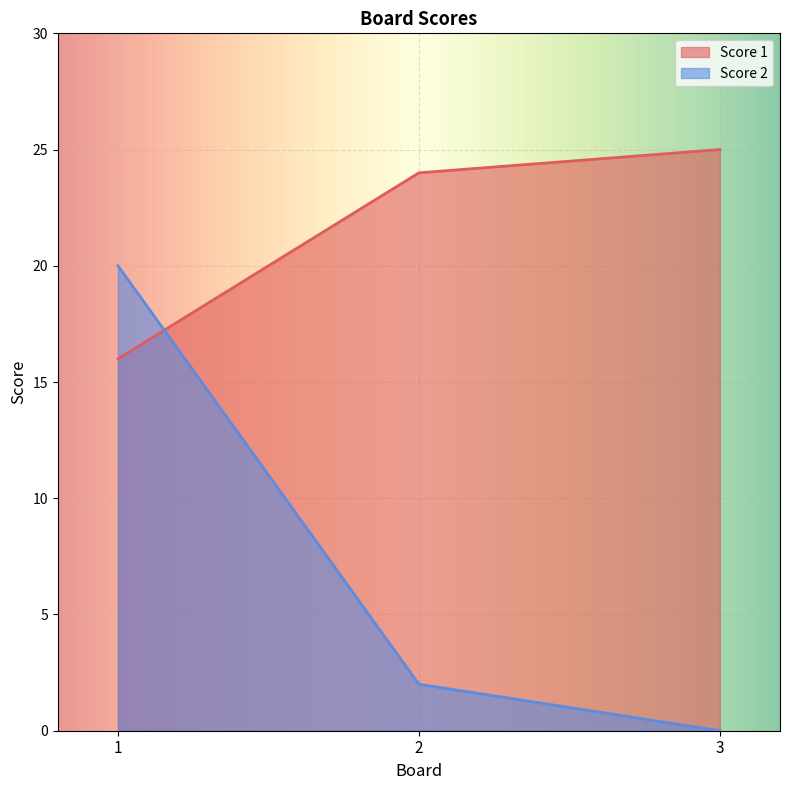

Which series has the largest range (max minus min)?

Score 2